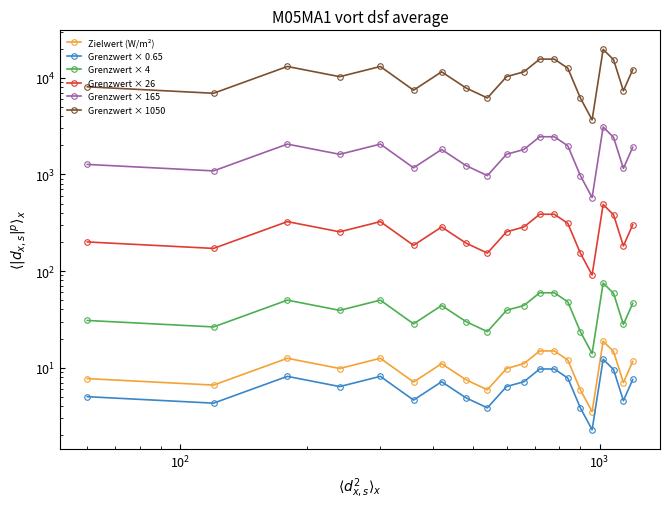

How many lines are shown in the chart?

6